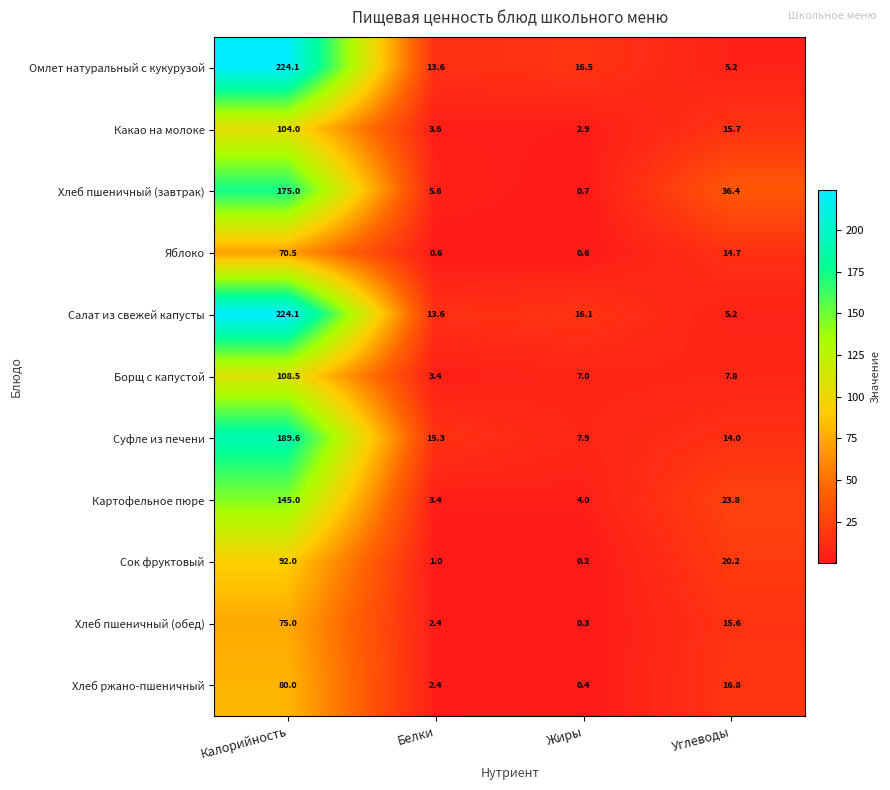

Is it true that Сок фруктовый equals 92.0 at Калорийность?

True